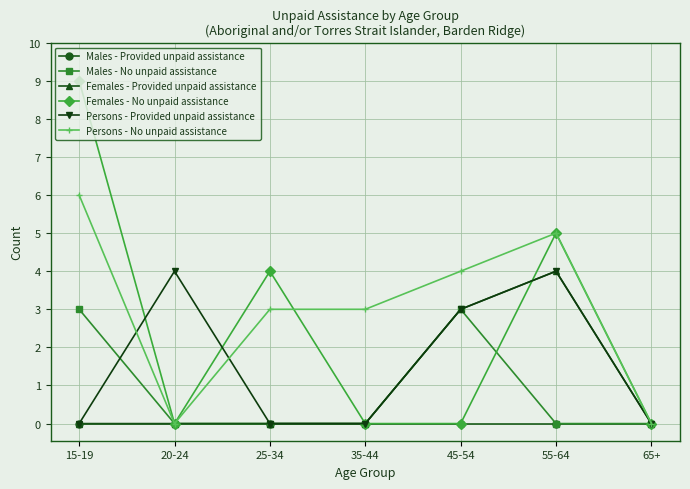

What is the total value across all series at 15-19?

18